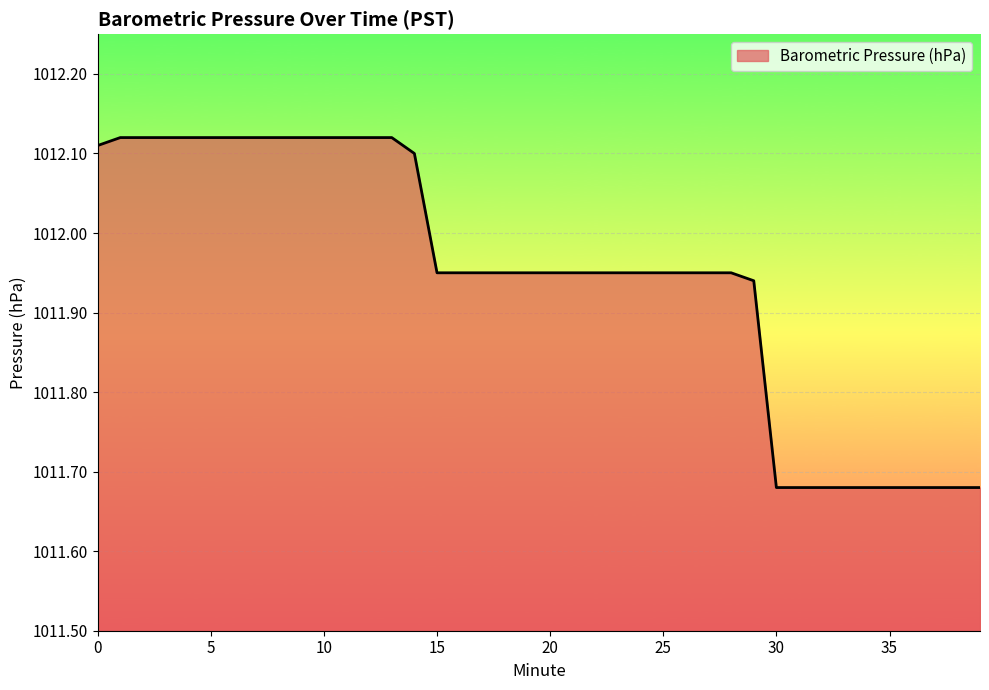

How many lines are shown in the chart?

1